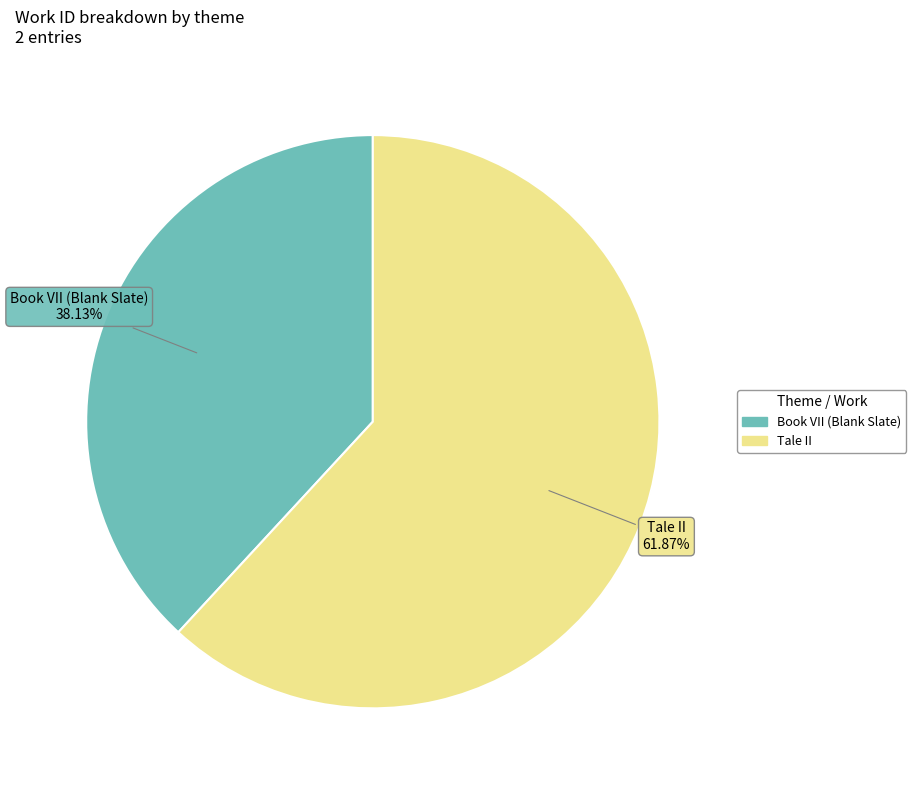

Count the number of slices in the pie.

2